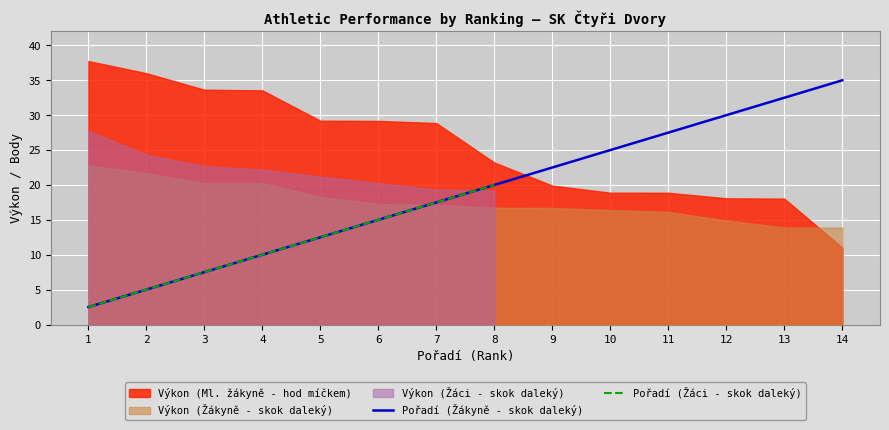

Rank the categories by Pořadí (Žákyně - skok daleký) value from highest to lowest.

14, 13, 12, 11, 10, 9, 8, 7, 6, 5, 4, 3, 2, 1